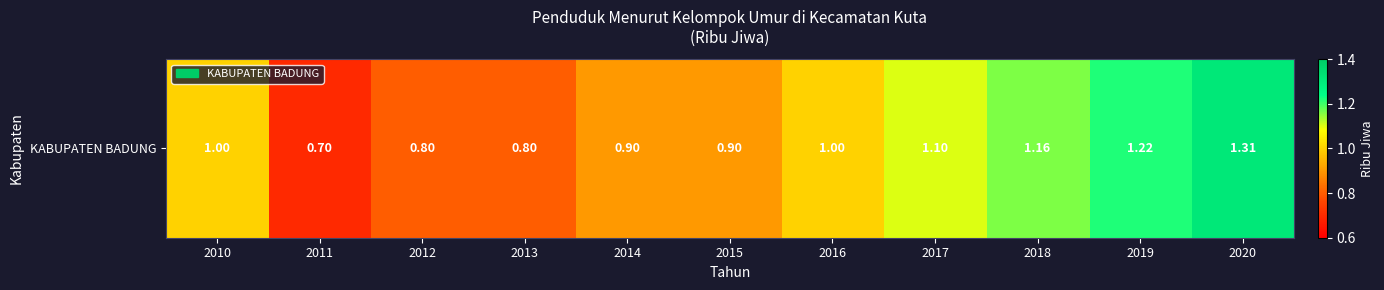

Rank the categories by value from lowest to highest.

2011, 2012, 2013, 2014, 2015, 2010, 2016, 2017, 2018, 2019, 2020